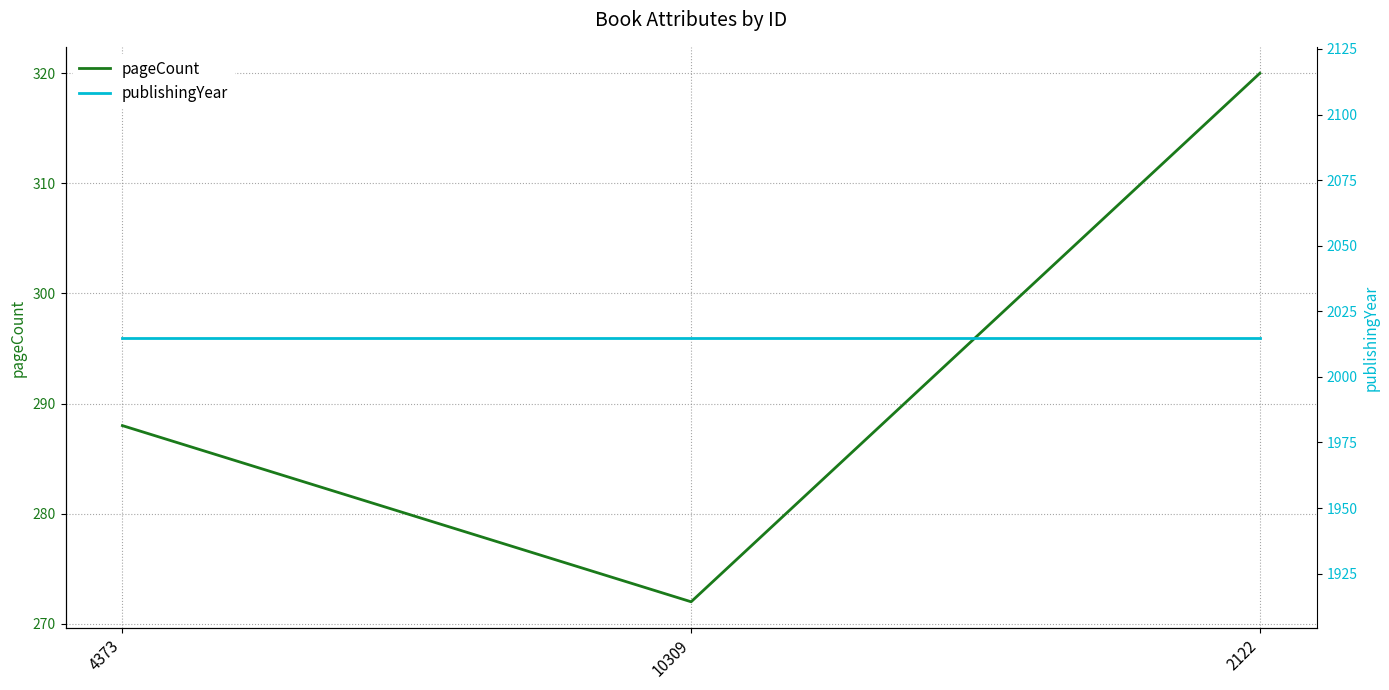

Rank the series by their average value, from highest to lowest.

publishingYear, pageCount